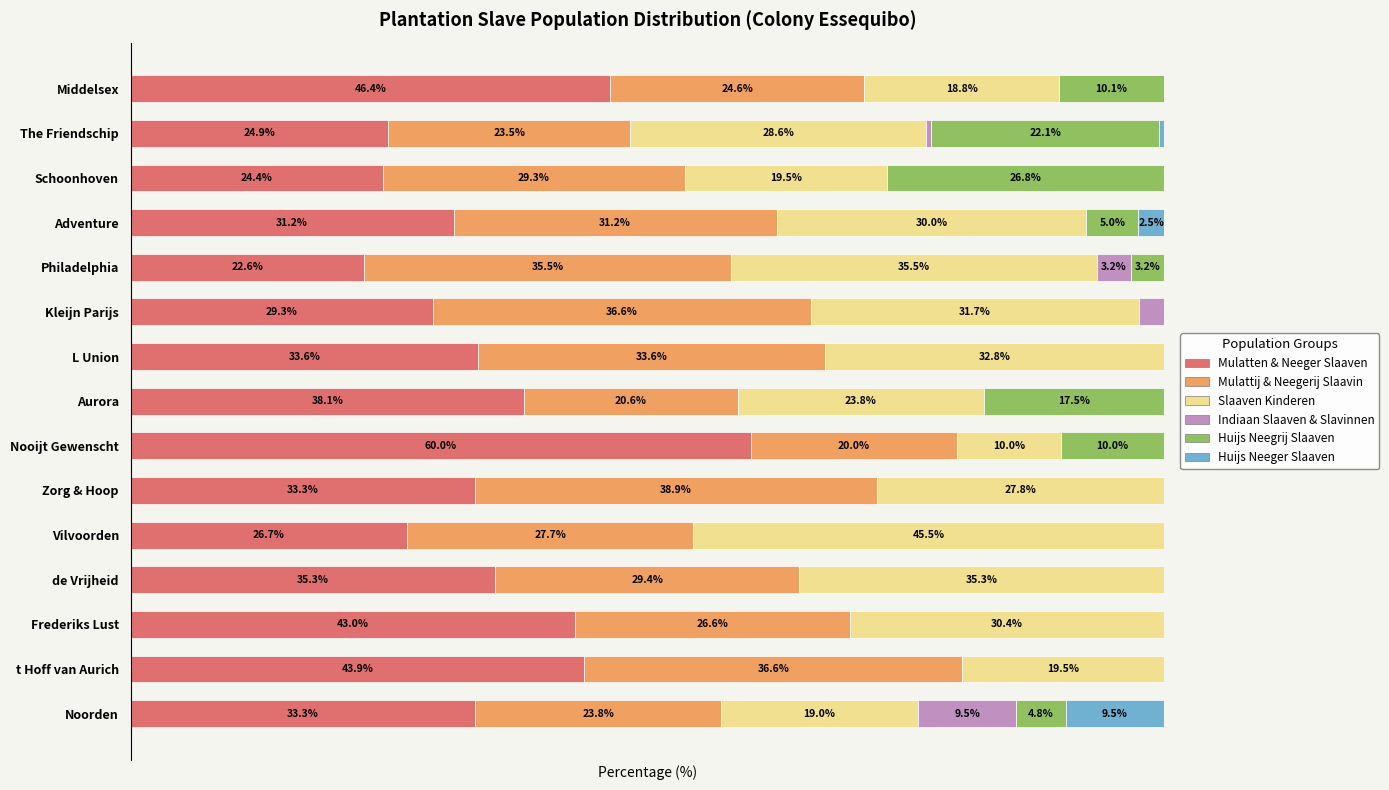

Which category has the highest value in the Mulatten & Neeger Slaaven series?

Nooijt Gewenscht